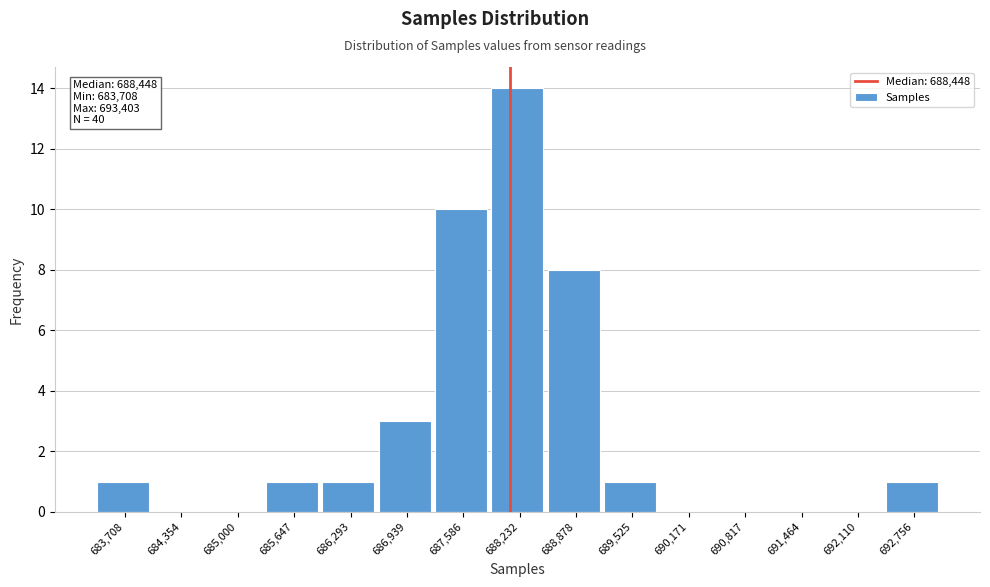

Reading right to left, transcribe all the data shown in this chart.

692,756=1	692,110=0	691,464=0	690,817=0	690,171=0	689,525=1	688,878=8	688,232=14	687,586=10	686,939=3	686,293=1	685,647=1	685,000=0	684,354=0	683,708=1